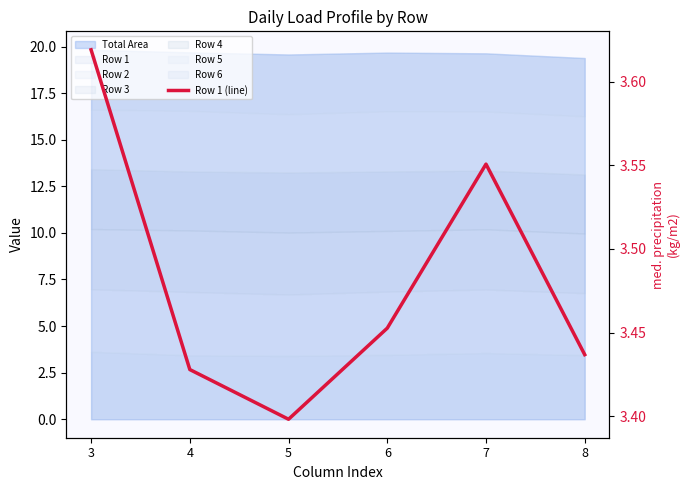

Does the chart have visible grid lines?

No